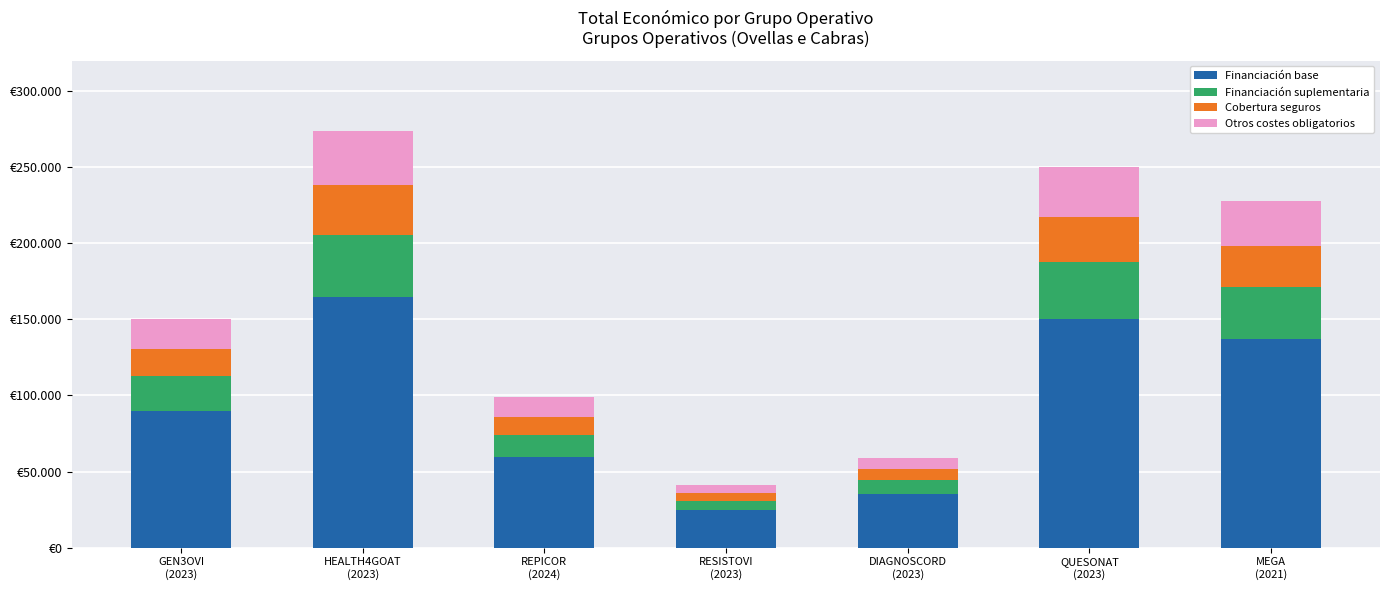

What is the label of the 5th bar from the right?

REPICOR
(2024)